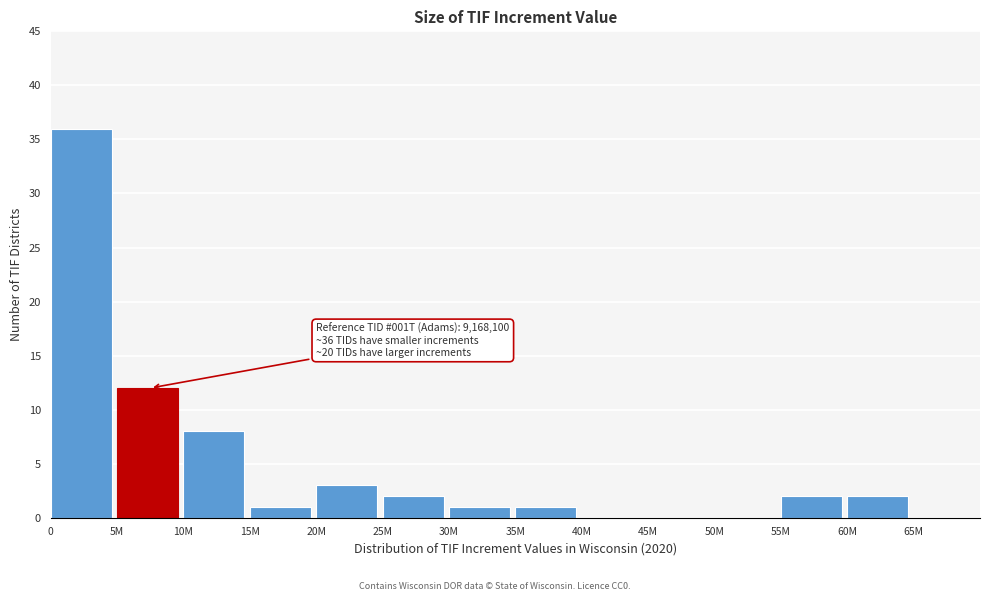

Reading left to right, extract all data points from this chart.

0=36	5M=12	10M=8	15M=1	20M=3	25M=2	30M=1	35M=1	40M=0	45M=0	50M=0	55M=2	60M=2	65M=0